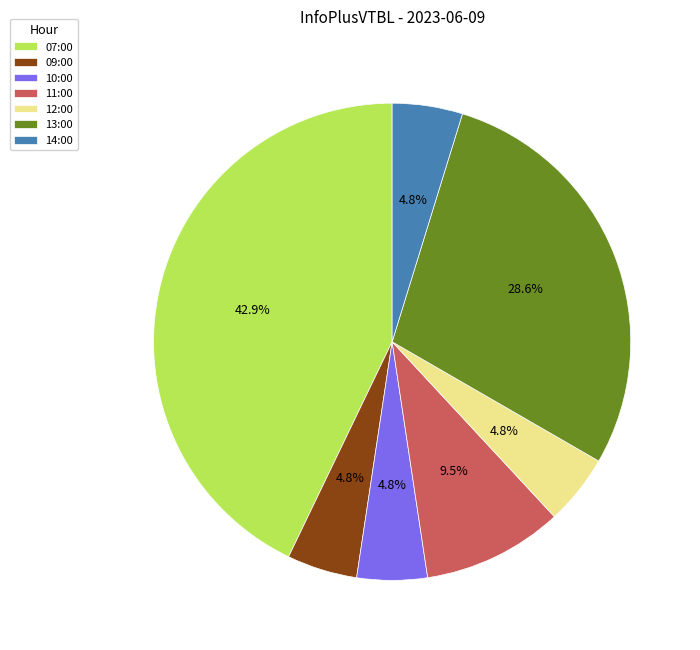

True or false: 07:00 accounts for 43% of the total.

True